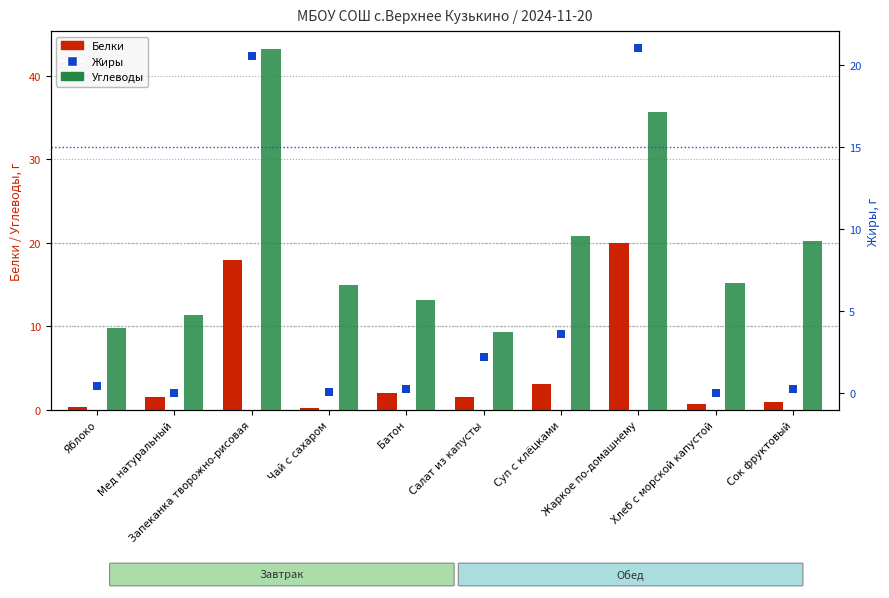

Which series has the widest spread of Y values?

Углеводы